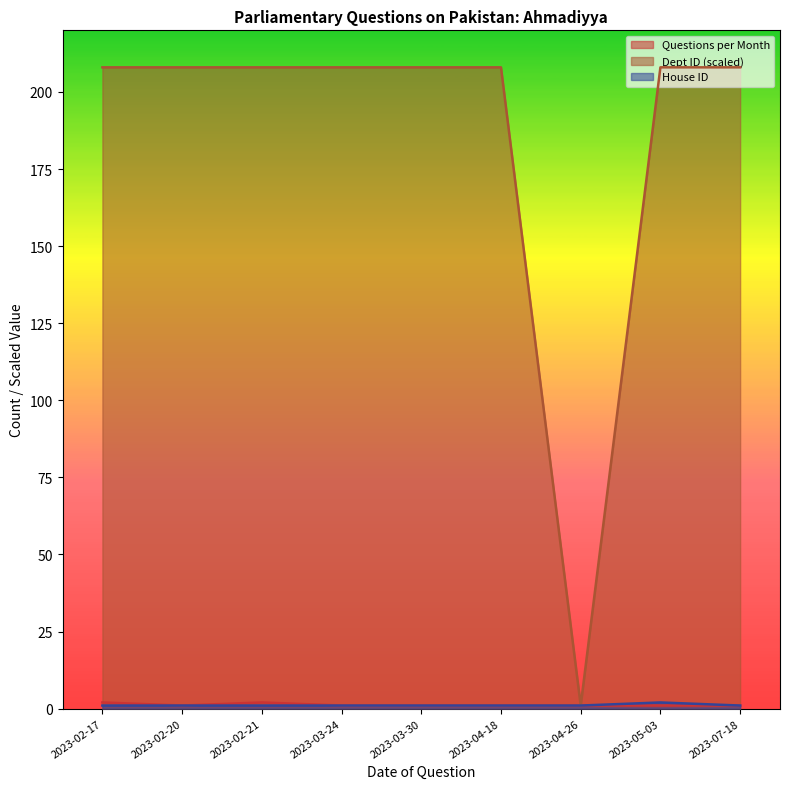

Reading left to right, list all the values displayed in this chart.

Questions per Month: 2	1	2	1	1	1	1	1	1
Dept ID (scaled): 208	208	208	208	208	208	1	208	208
House ID: 1	1	1	1	1	1	1	2	1